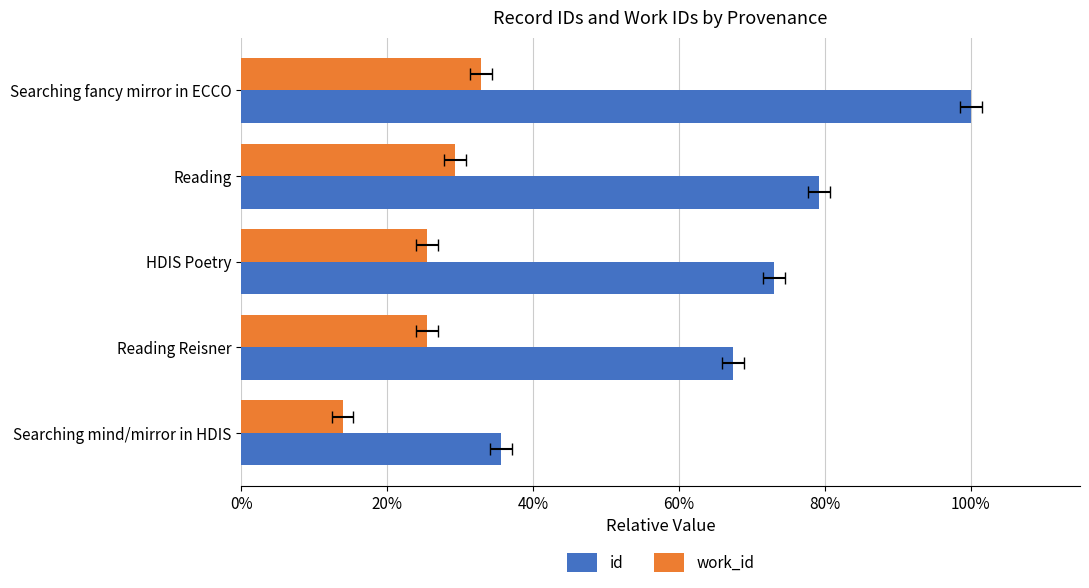

Rank the series by their average value, from highest to lowest.

id, work_id